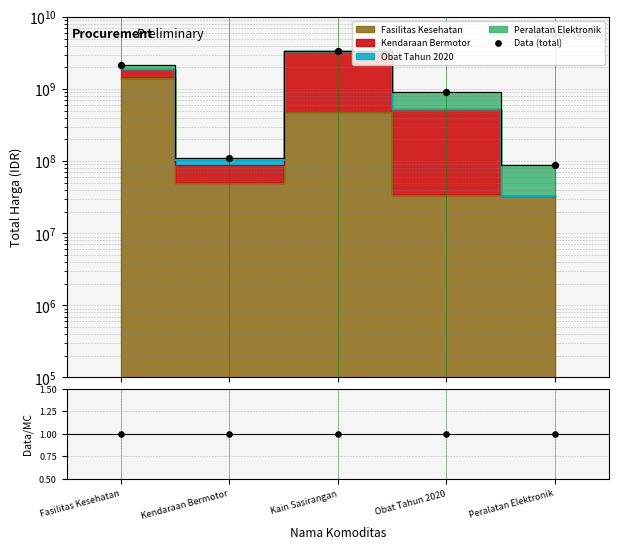

At how many categories does at least one series exceed 2451886763?

1